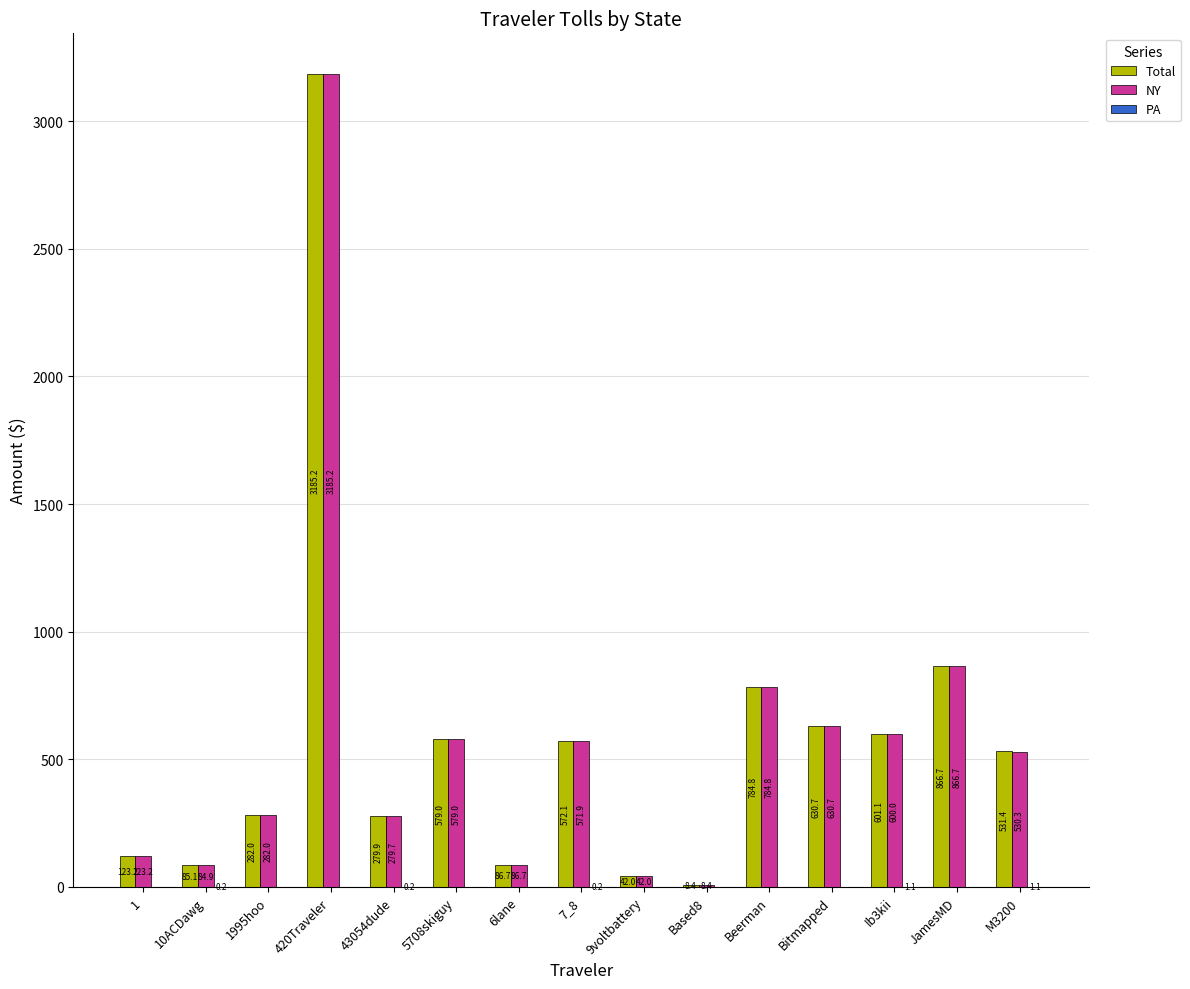

How many values in the NY series exceed 530?

8